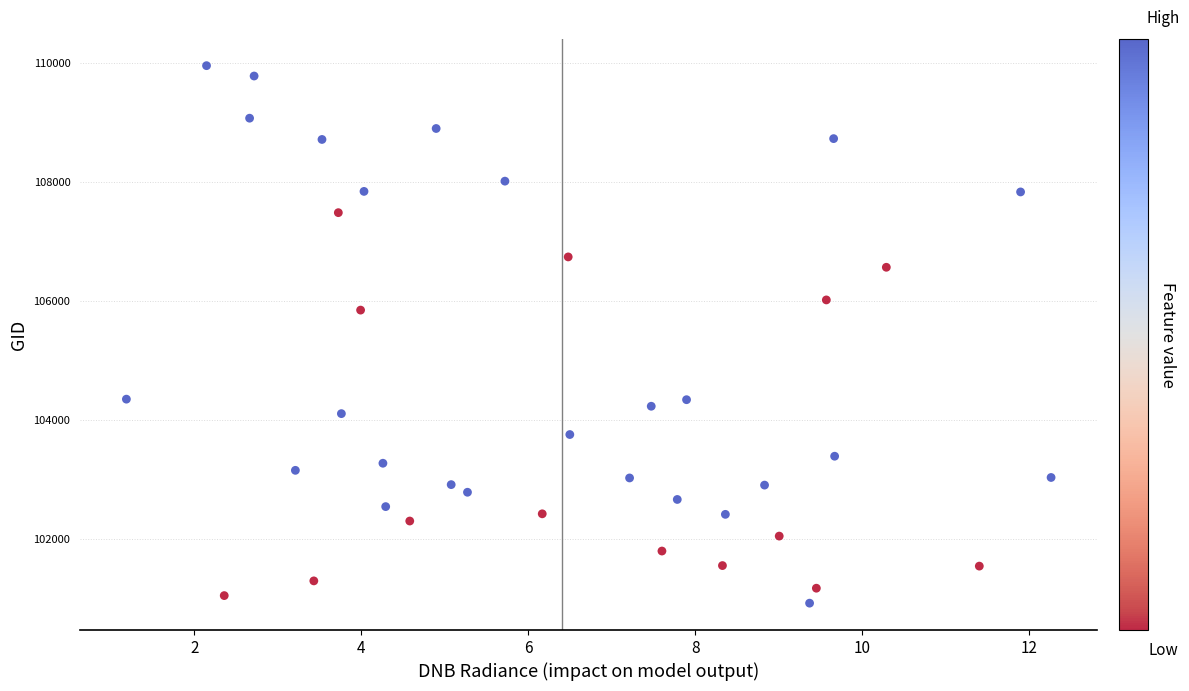

What Y value in the scatter plot is closest to 105442?

105850